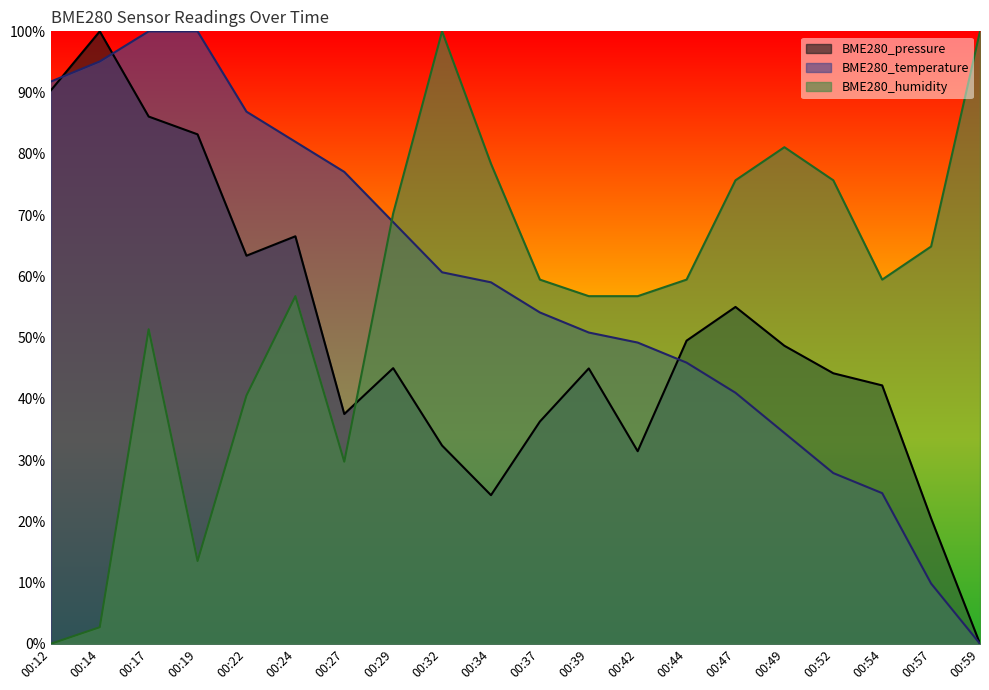

Rank the series by their maximum value, from lowest to highest.

BME280_pressure, BME280_temperature, BME280_humidity